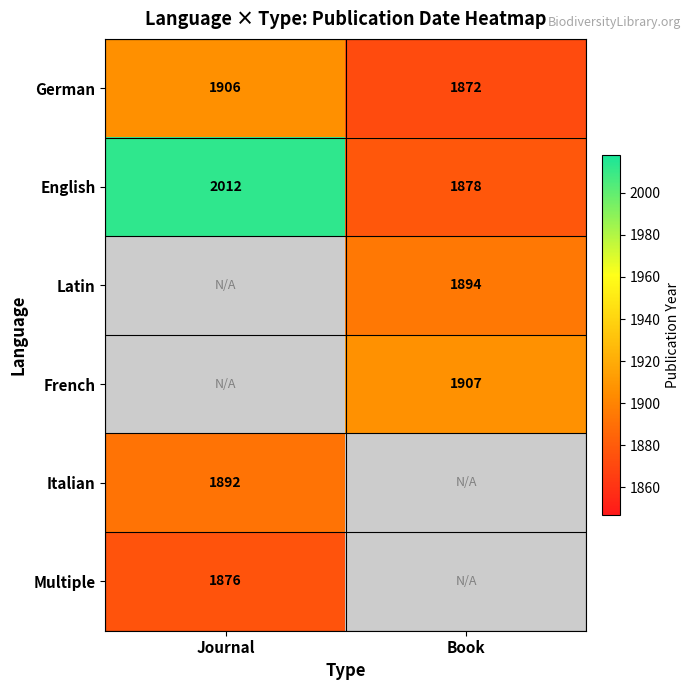

Rank the categories by English value from highest to lowest.

Journal, Book